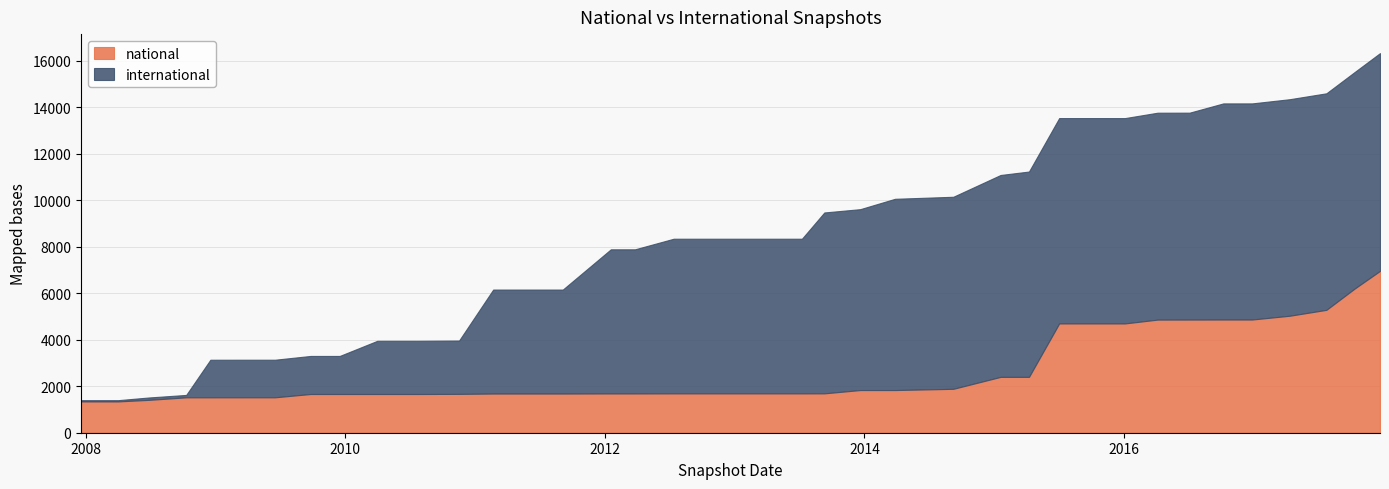

True or false: international has a value of 8831 at 2015-10-01.

True